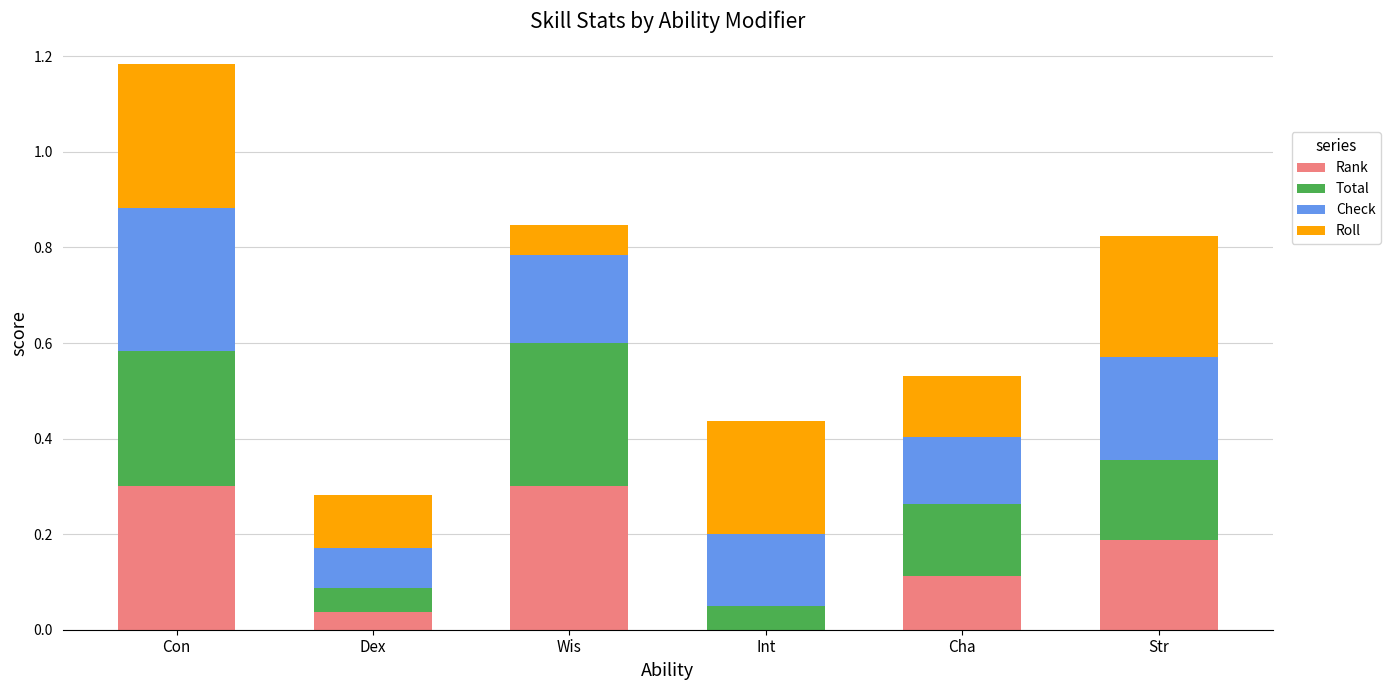

At which category is the sum across all series the highest?

Con